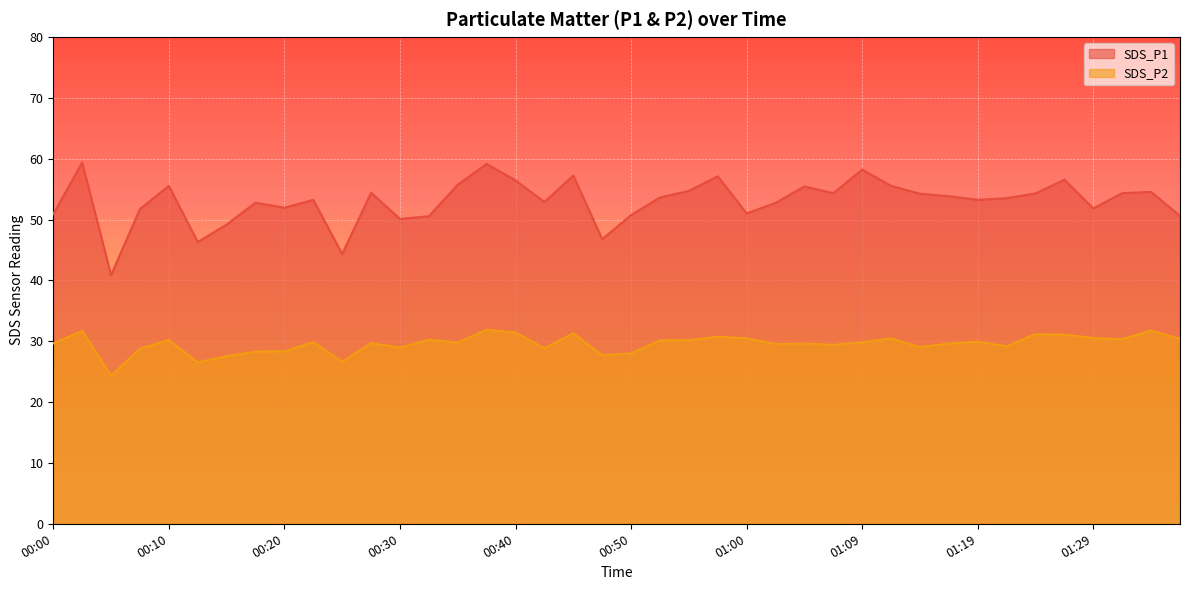

Between 00:52 and 01:17, which series saw the biggest shift?

SDS_P2